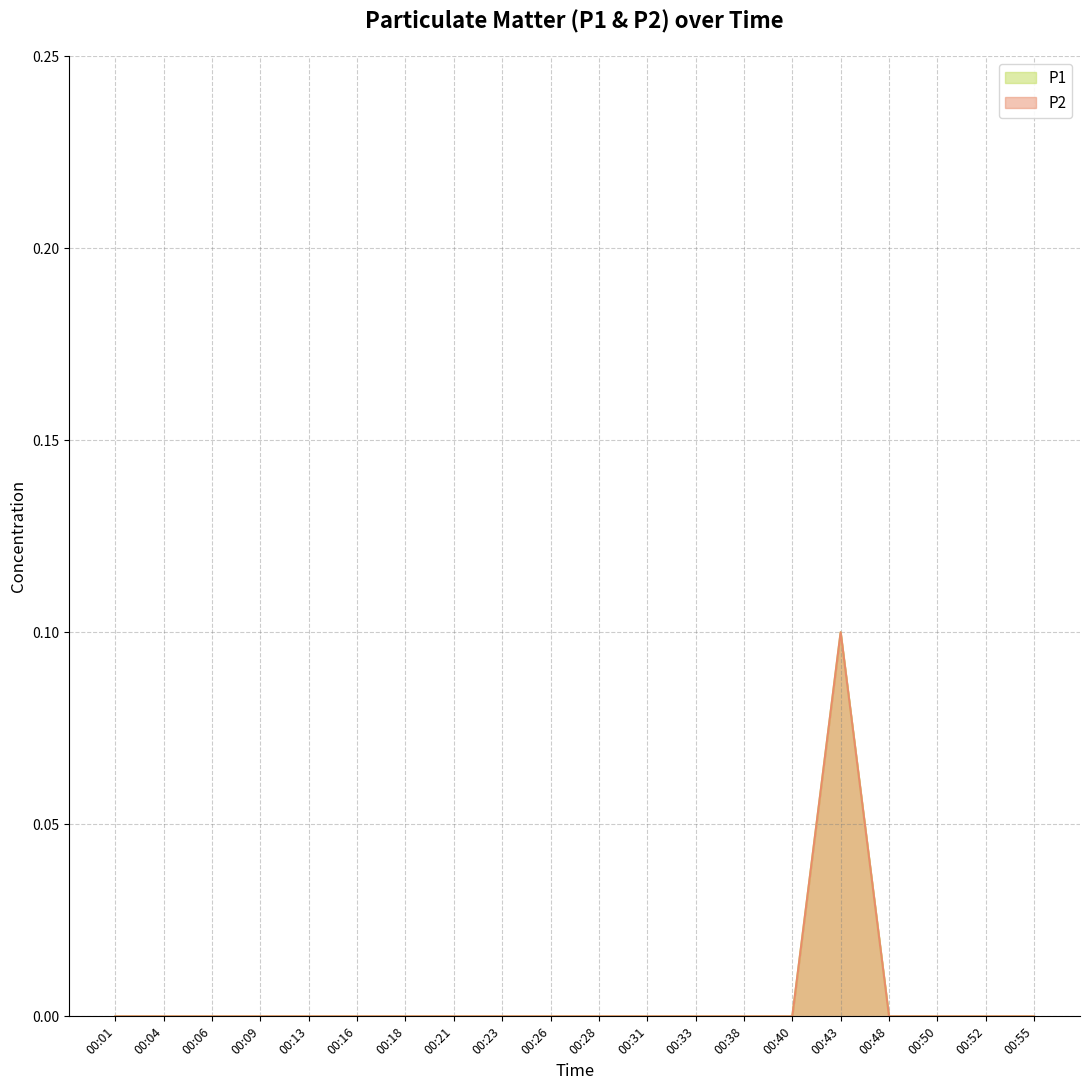

At how many categories does at least one series exceed 0?

1